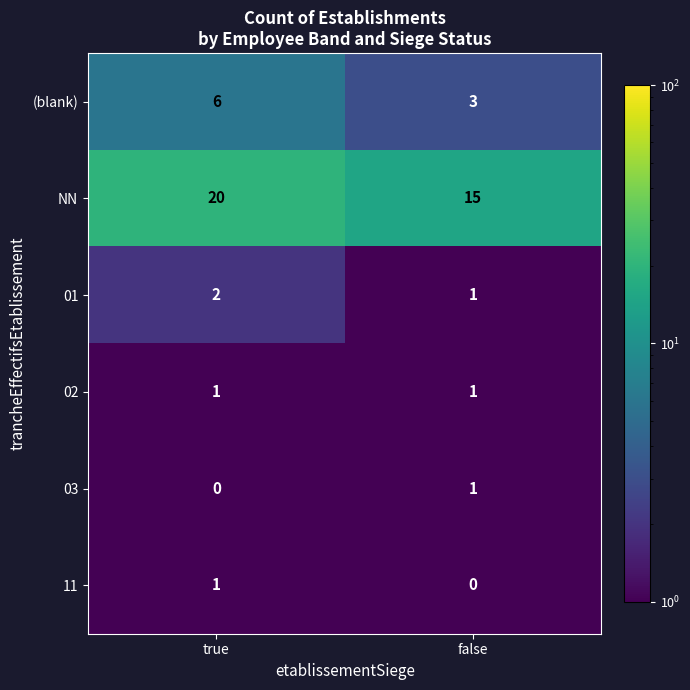

Which series has the widest spread of values?

NN